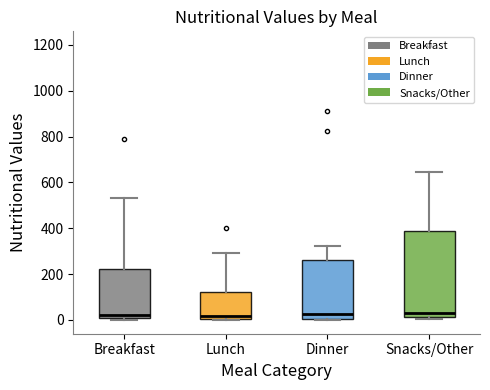

Where is the upper edge of the box for Dinner on the y-axis? The values are not printed on the chart, so give them approximately, as read against the axis.

260